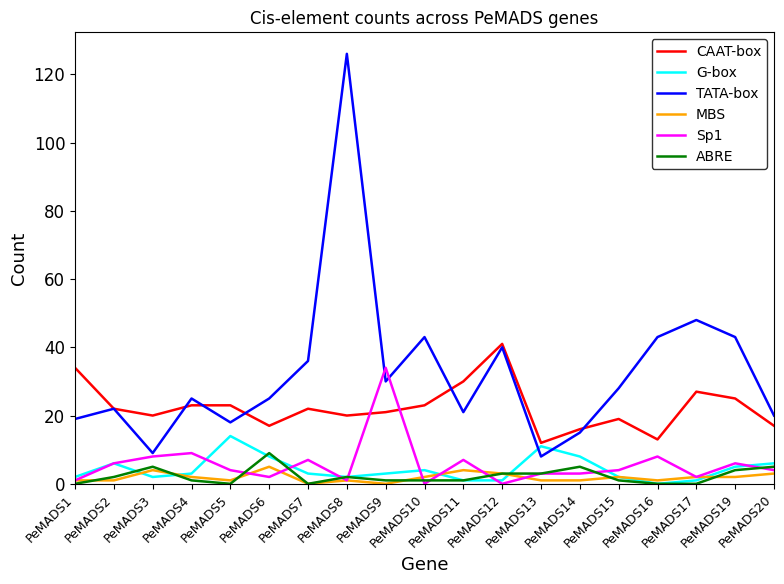

How many categories are shown in the chart?

19